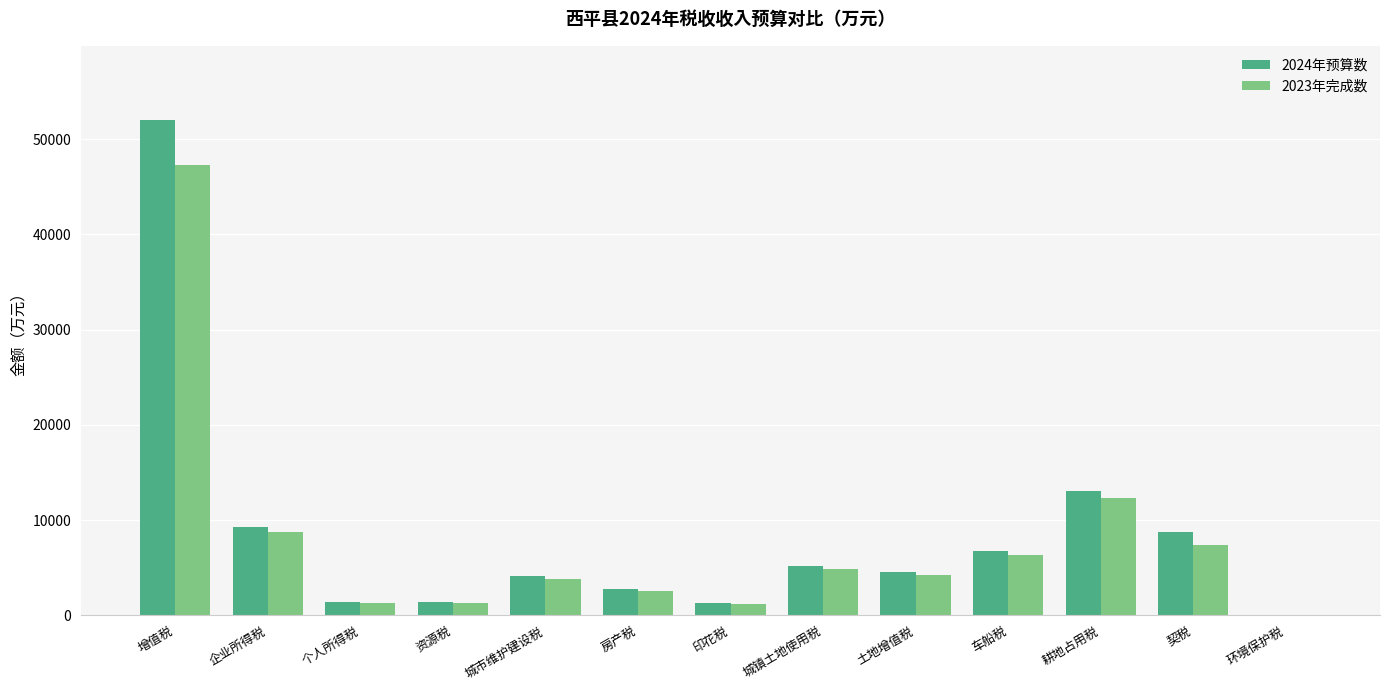

Between 个人所得税 and 土地增值税, which series saw the biggest shift?

2024年预算数